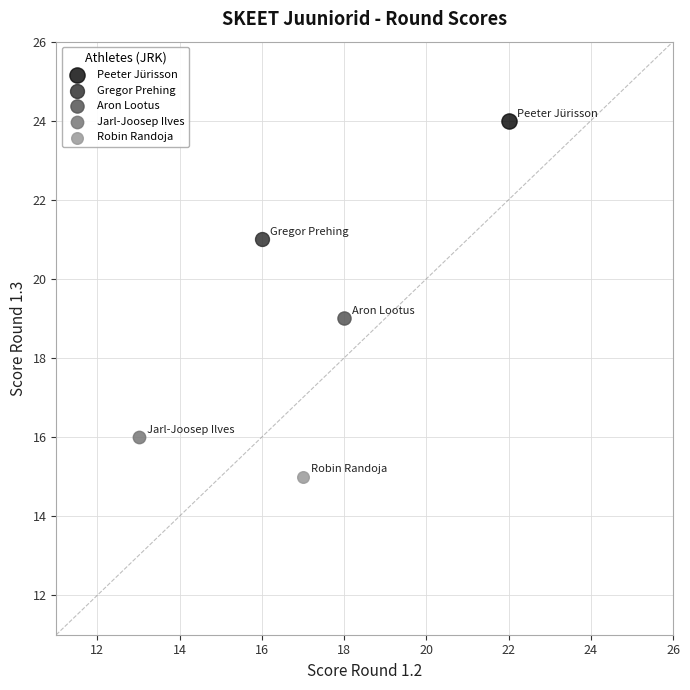

Which series contains the highest Y value?

Peeter Jürisson